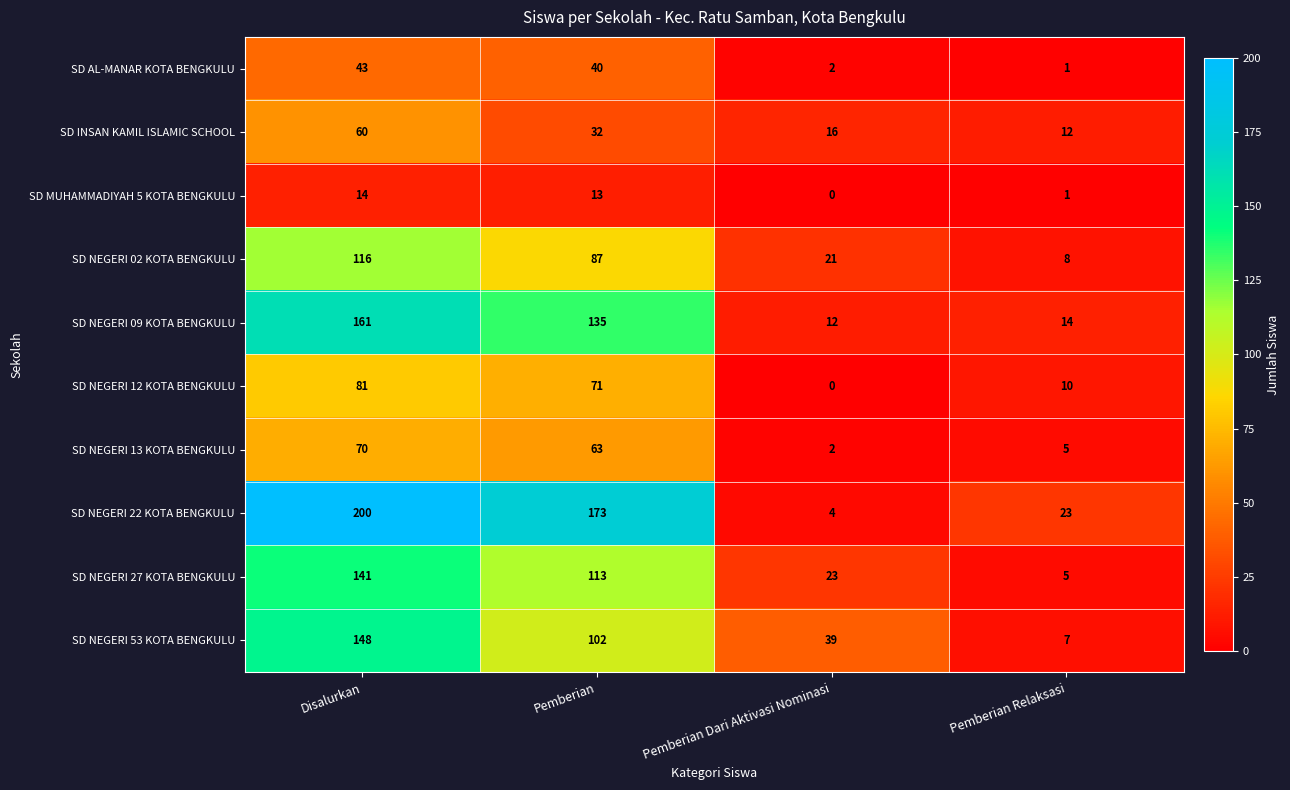

What is the spread (max minus min) of values at Pemberian Dari Aktivasi Nominasi?

39